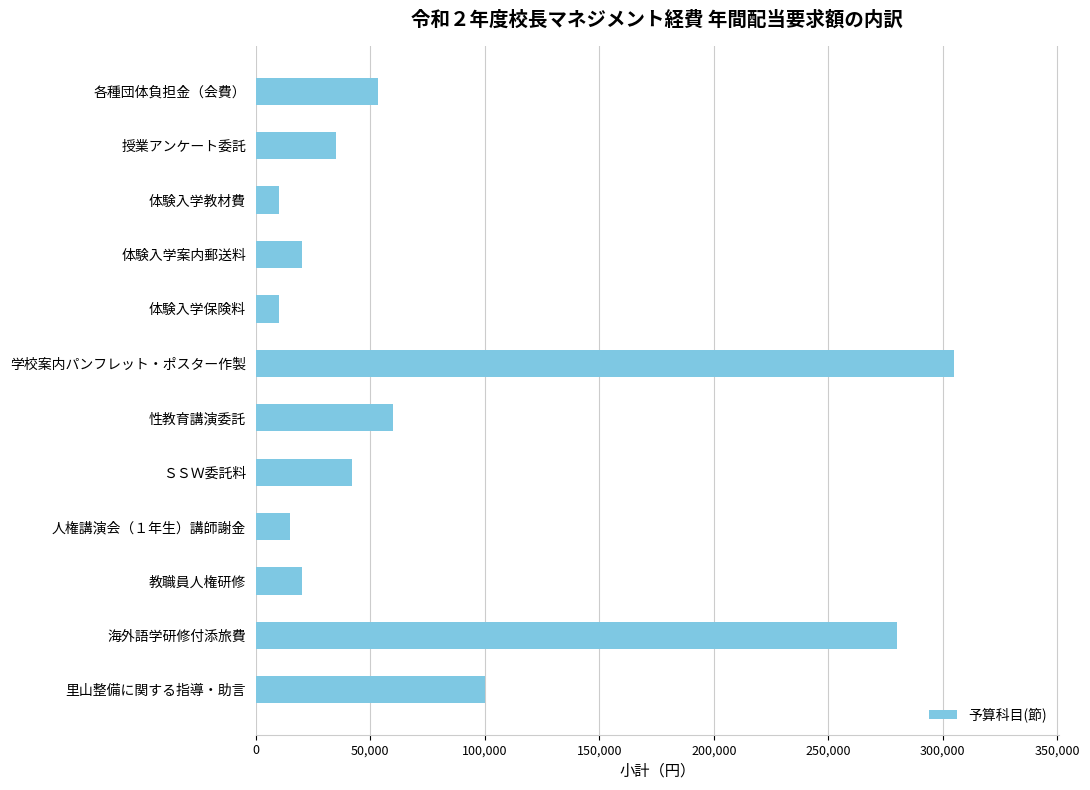

Which has a higher value, 教職員人権研修 or 各種団体負担金（会費）?

各種団体負担金（会費）